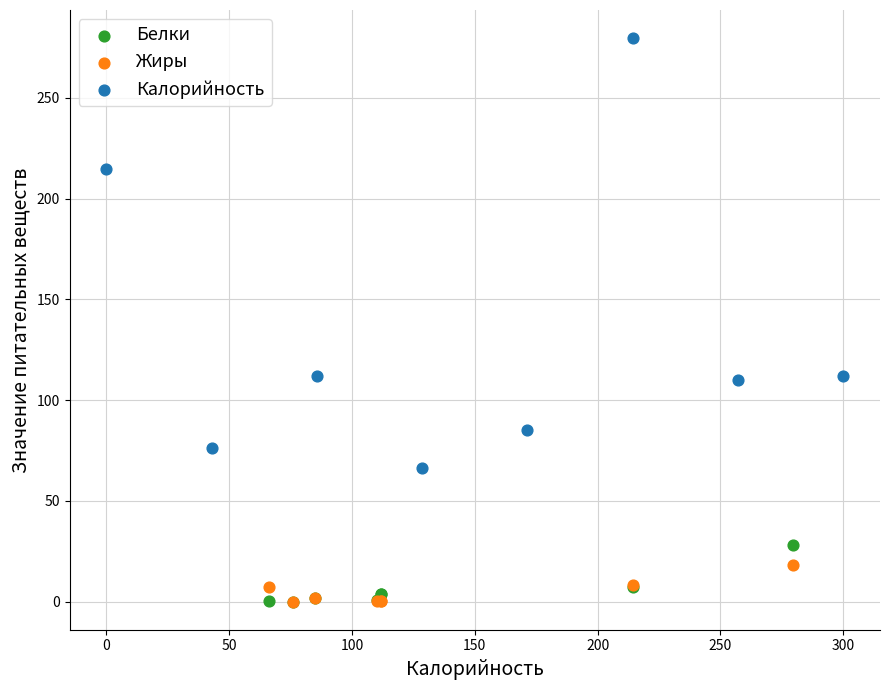

Which series reaches the maximum Y coordinate?

Калорийность